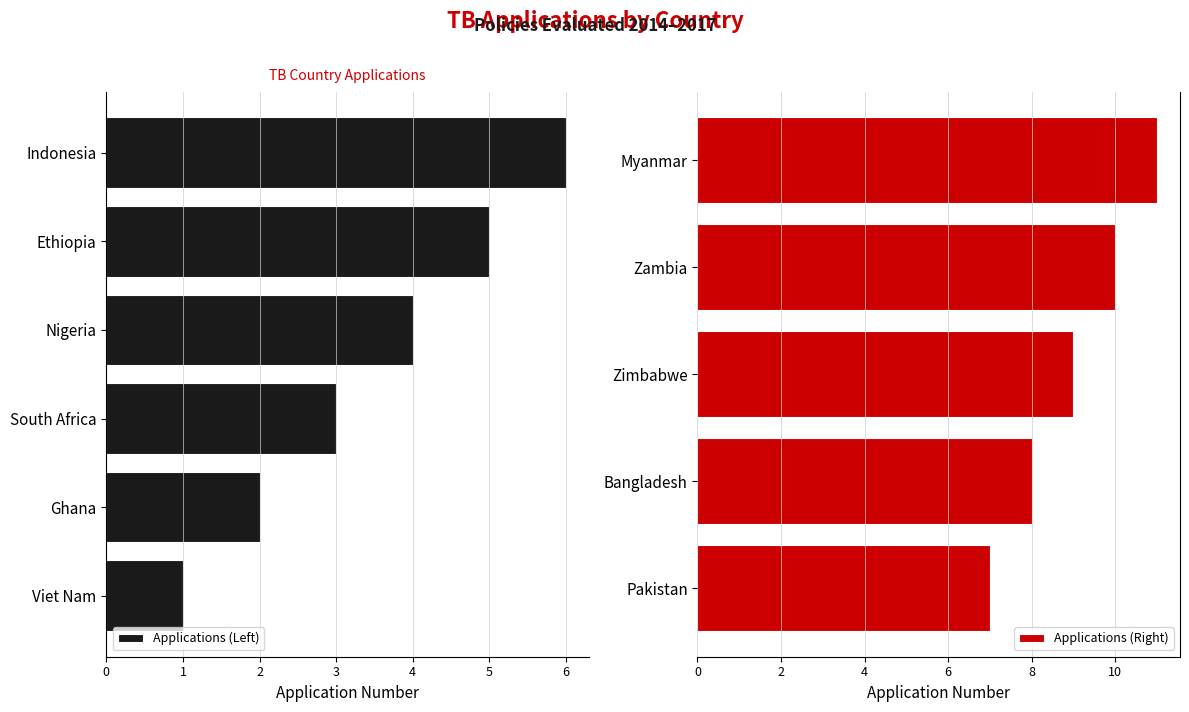

The chart shows a value of 4 at Nigeria. True or false?

True